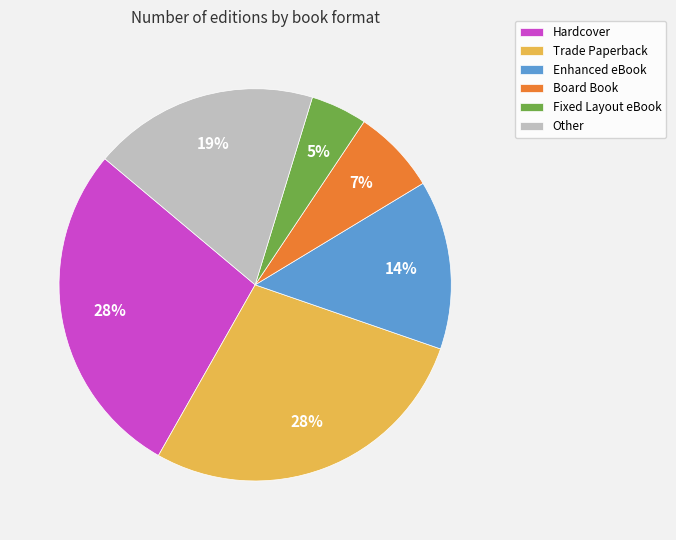

What is the smallest slice in the pie chart?

Fixed Layout eBook